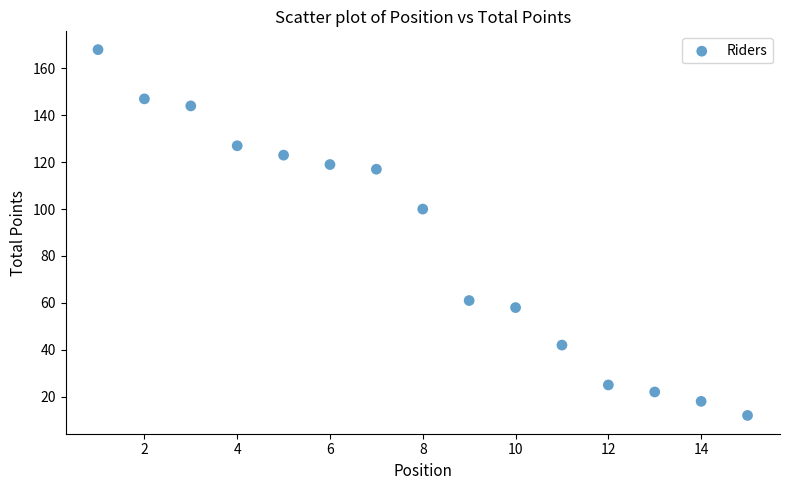

What is the range of Y values (max minus min)?

156